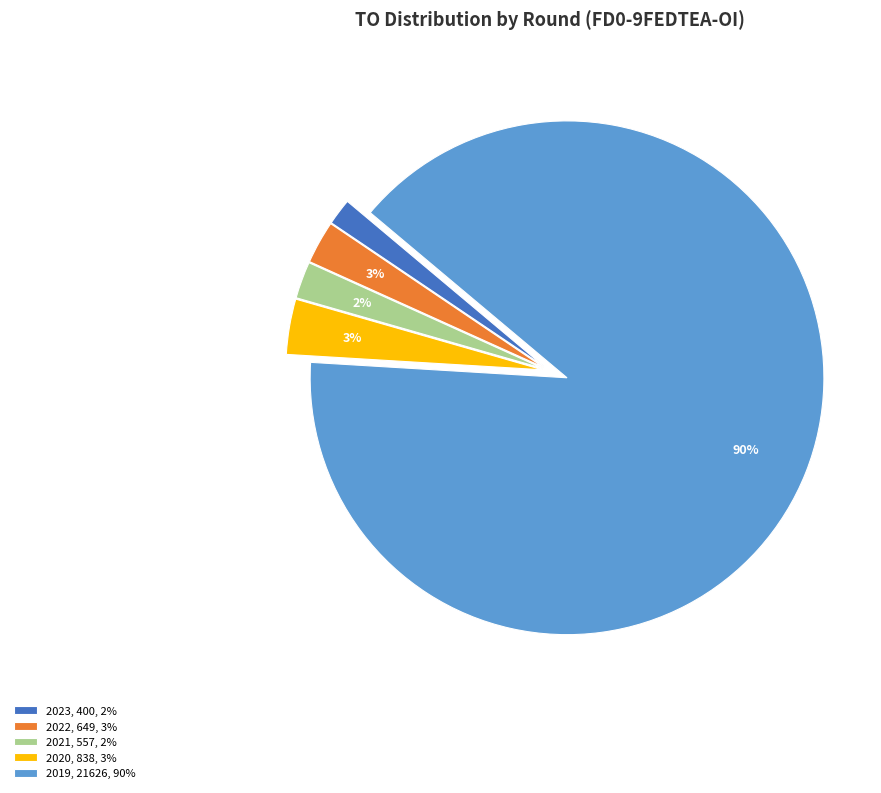

Do 2021, 557, 2% and 2020, 838, 3% together represent more than half of the pie?

No